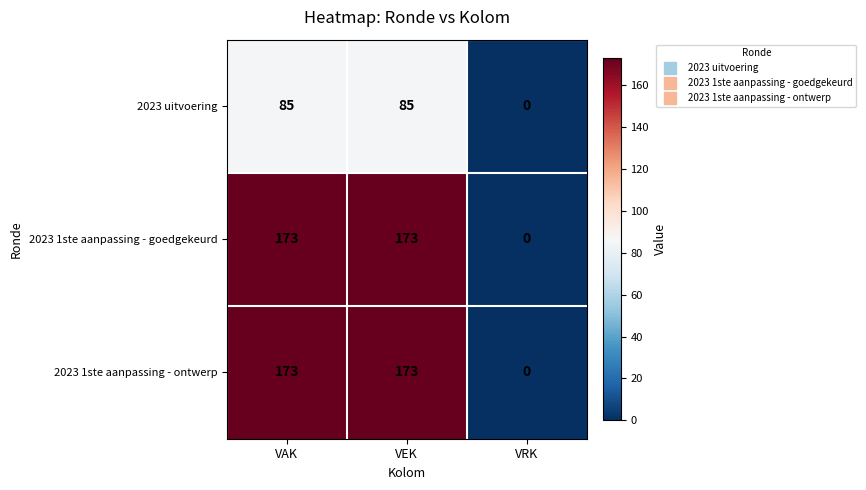

At how many categories does at least one series exceed 90?

2